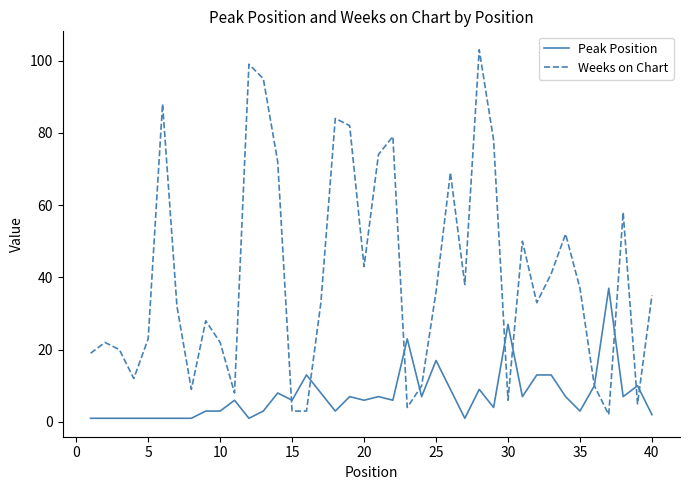

True or false: Peak Position has more than 0 interior local peaks.

True